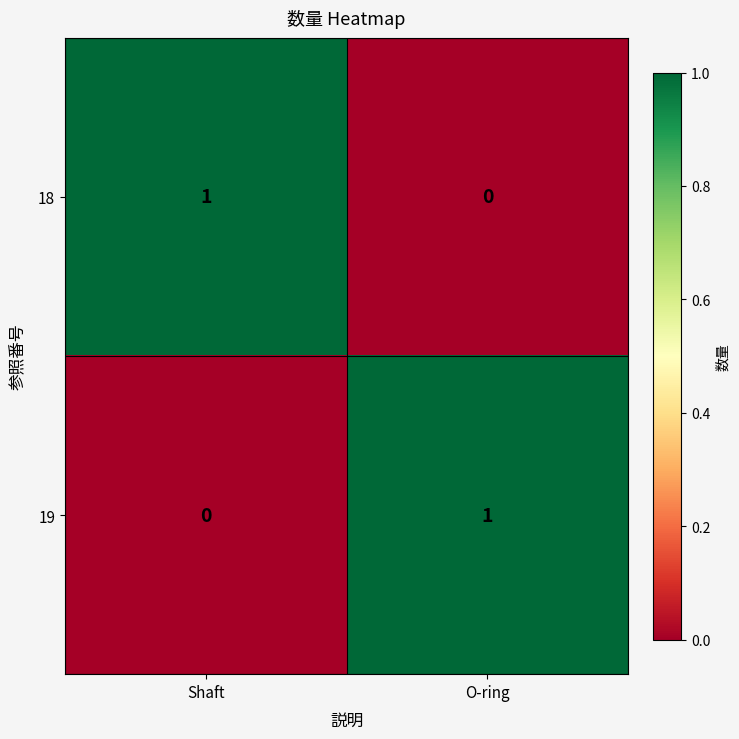

Reading left to right, extract all data points from this chart.

18: Shaft=1	O-ring=0
19: Shaft=0	O-ring=1